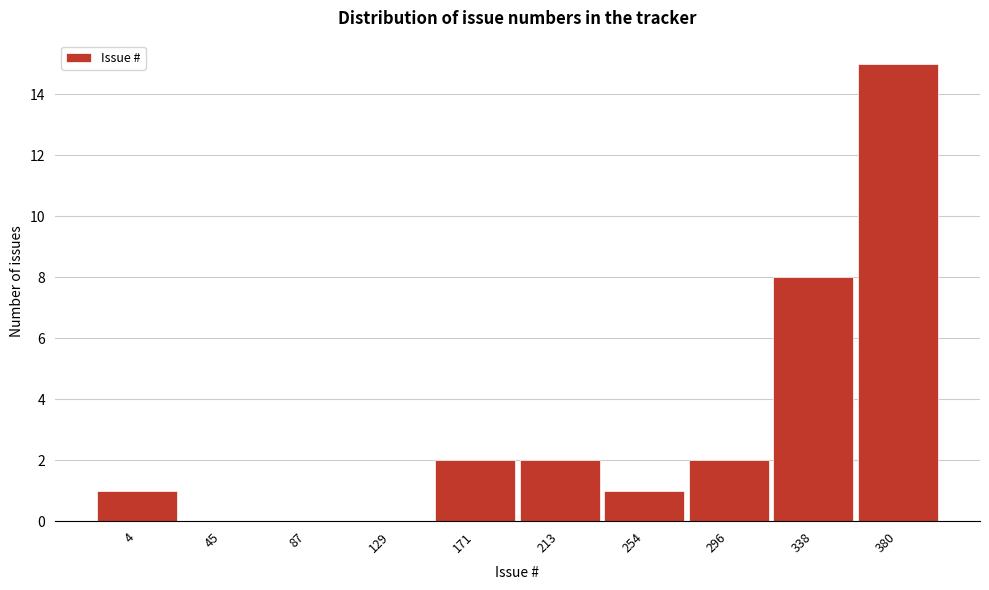

Reading left to right, list all the values displayed in this chart.

4=1	45=0	87=0	129=0	171=2	213=2	254=1	296=2	338=8	380=15